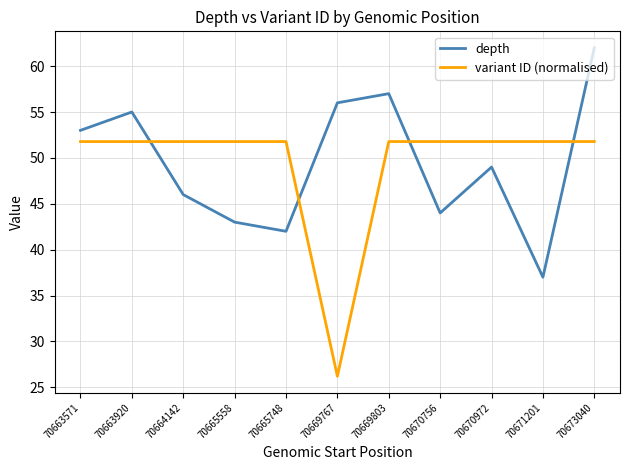

Reading right to left, what are all the values shown in this chart?

depth: 62.0	37.0	49.0	44.0	57.0	56.0	42.0	43.0	46.0	55.0	53.0
variant ID (normalised): 51.8	51.8	51.8	51.8	51.8	26.2	51.8	51.8	51.8	51.8	51.8